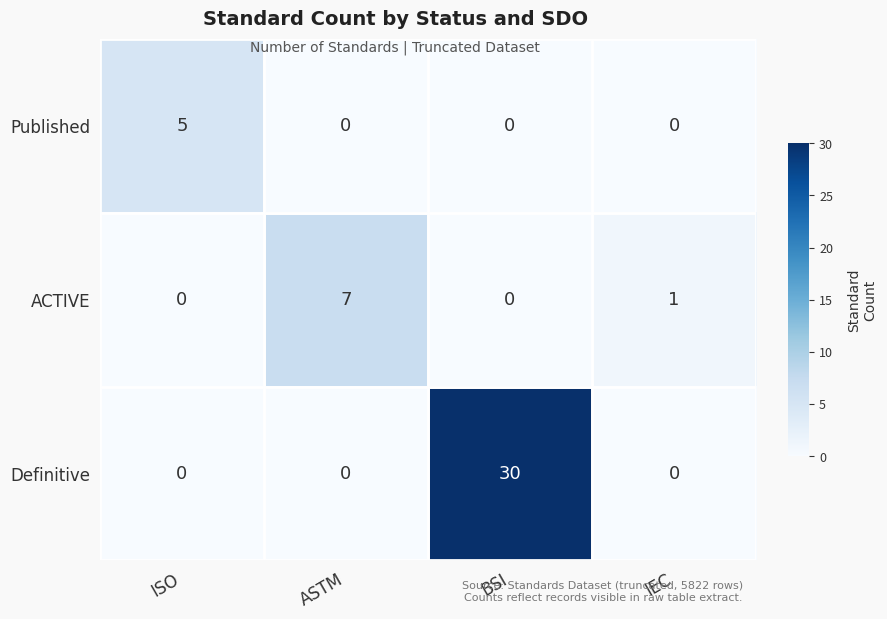

Which series has the largest total across all categories?

Definitive